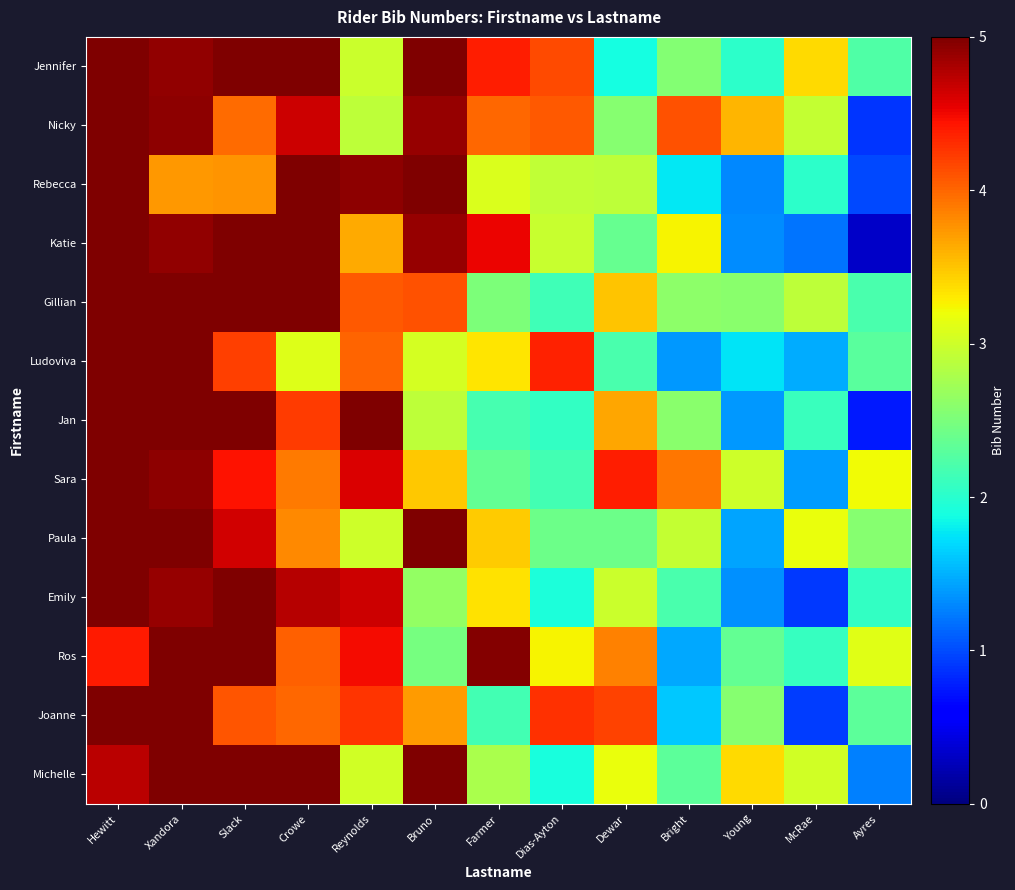

Count the number of categories in the chart.

13